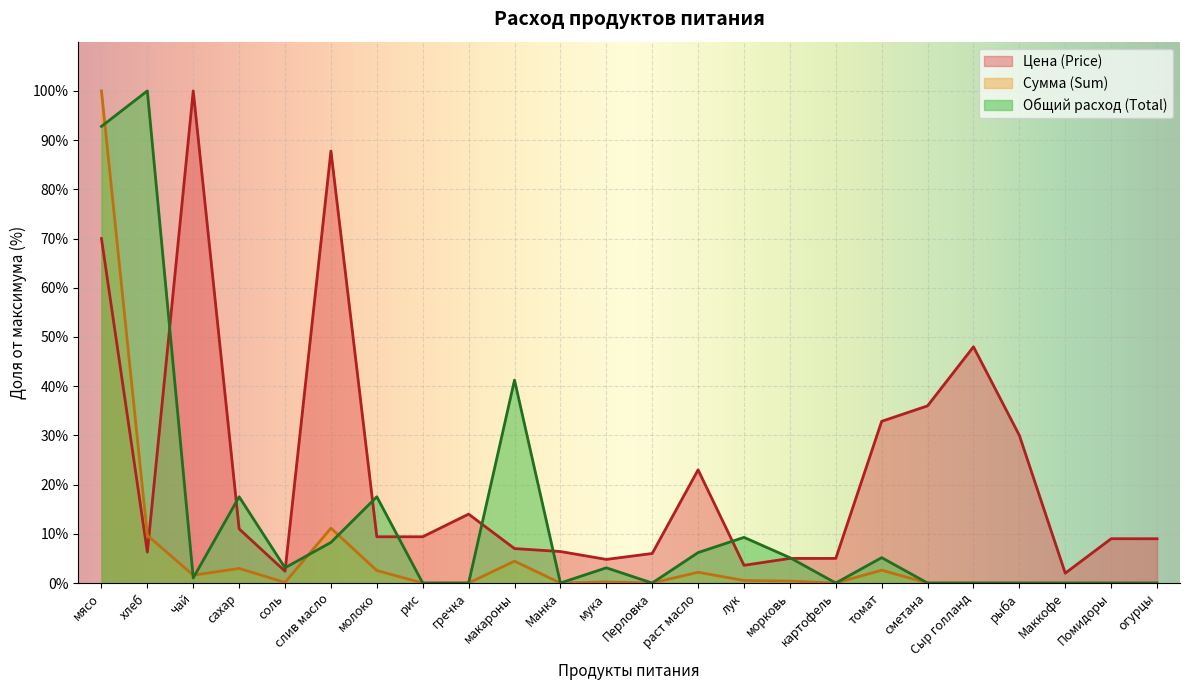

Count the number of data series in this chart.

3